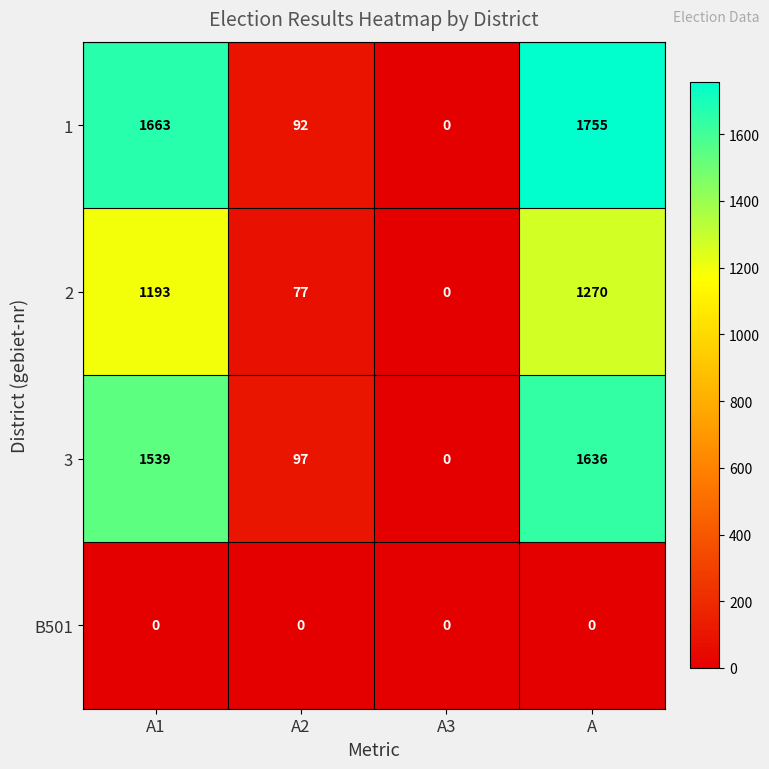

Reading right to left, what are all the values shown in this chart?

1: A=1755	A3=0	A2=92	A1=1663
2: A=1270	A3=0	A2=77	A1=1193
3: A=1636	A3=0	A2=97	A1=1539
B501: A=0	A3=0	A2=0	A1=0